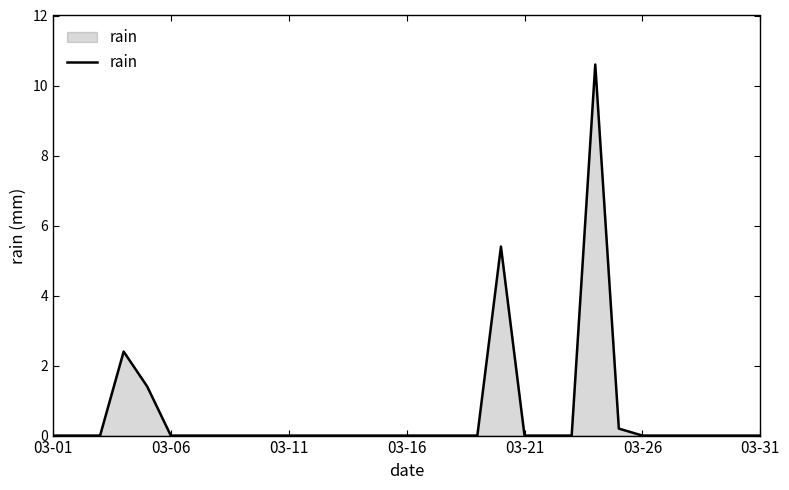

What is the greatest value displayed?

10.6